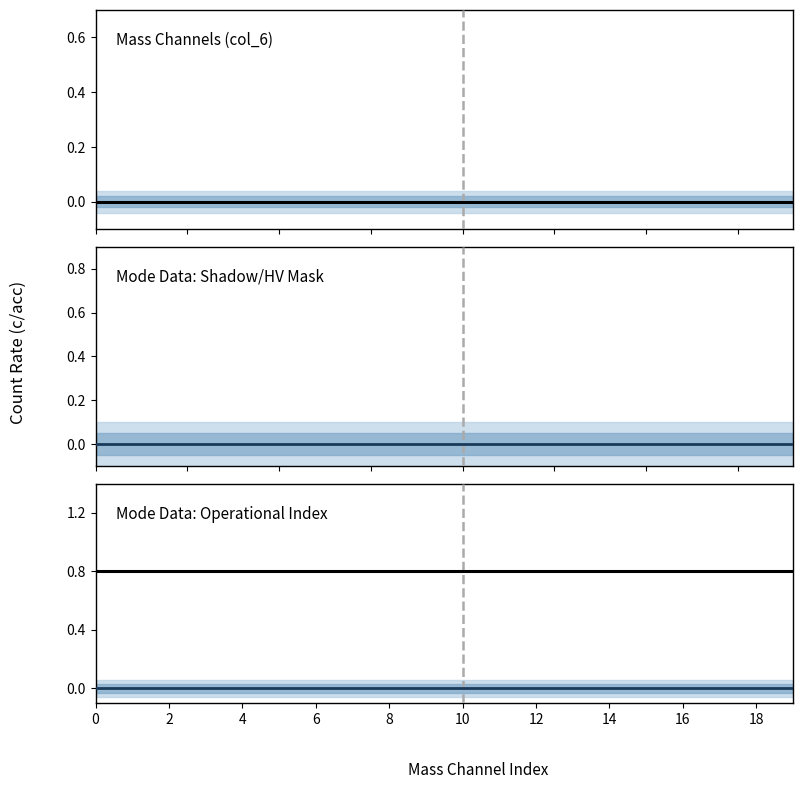

Is it true that Main series equals 0.8 at 19?

True